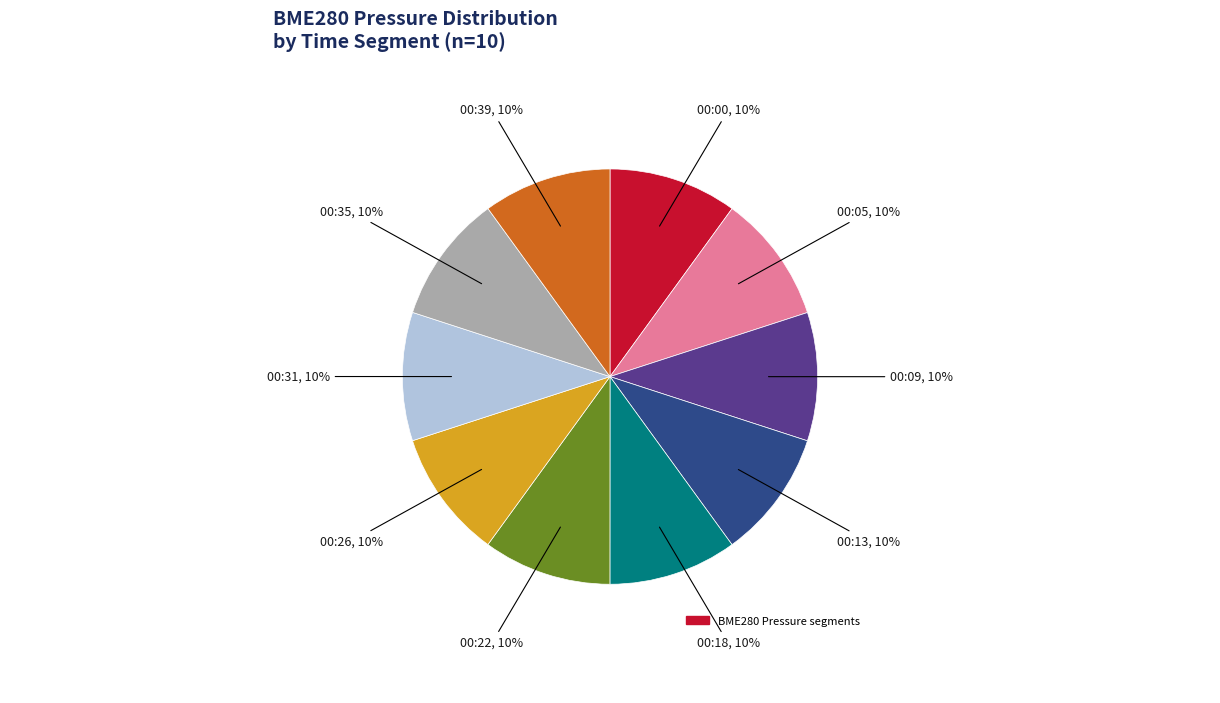

Is there any slice that represents more than half of the pie?

No